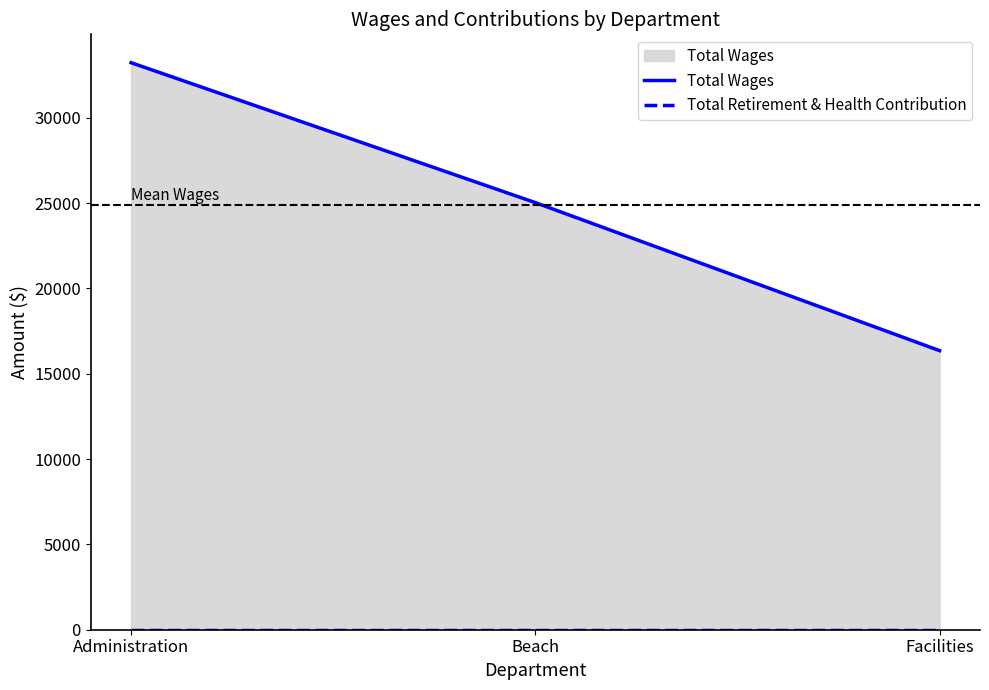

At which label does Total Wages reach its minimum?

Facilities